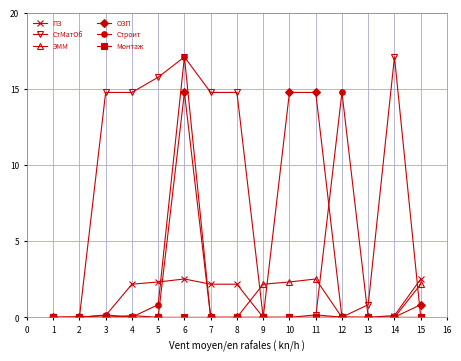

True or false: ЭММ has a value of 1.3 at 6.

False